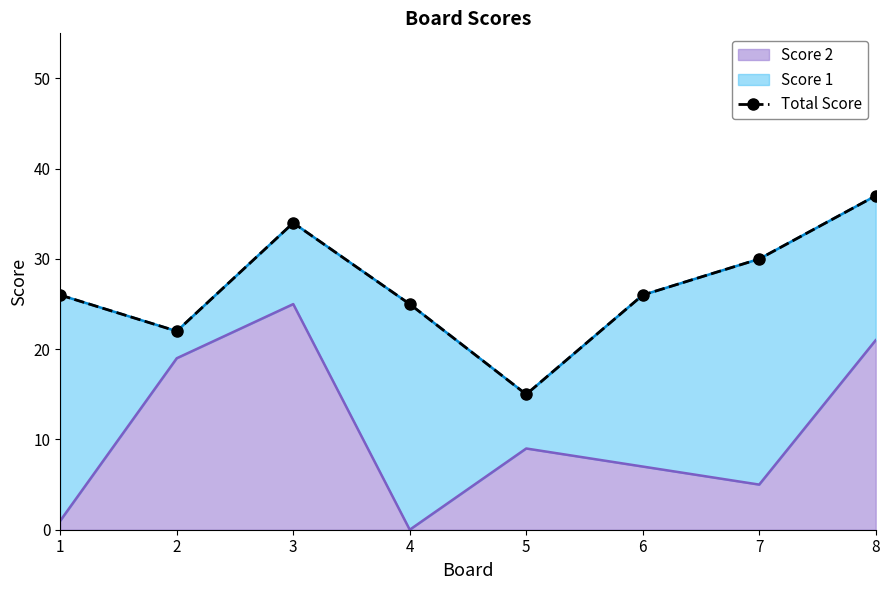

List the labels in order of value, largest first.

8, 3, 7, 1, 6, 4, 2, 5